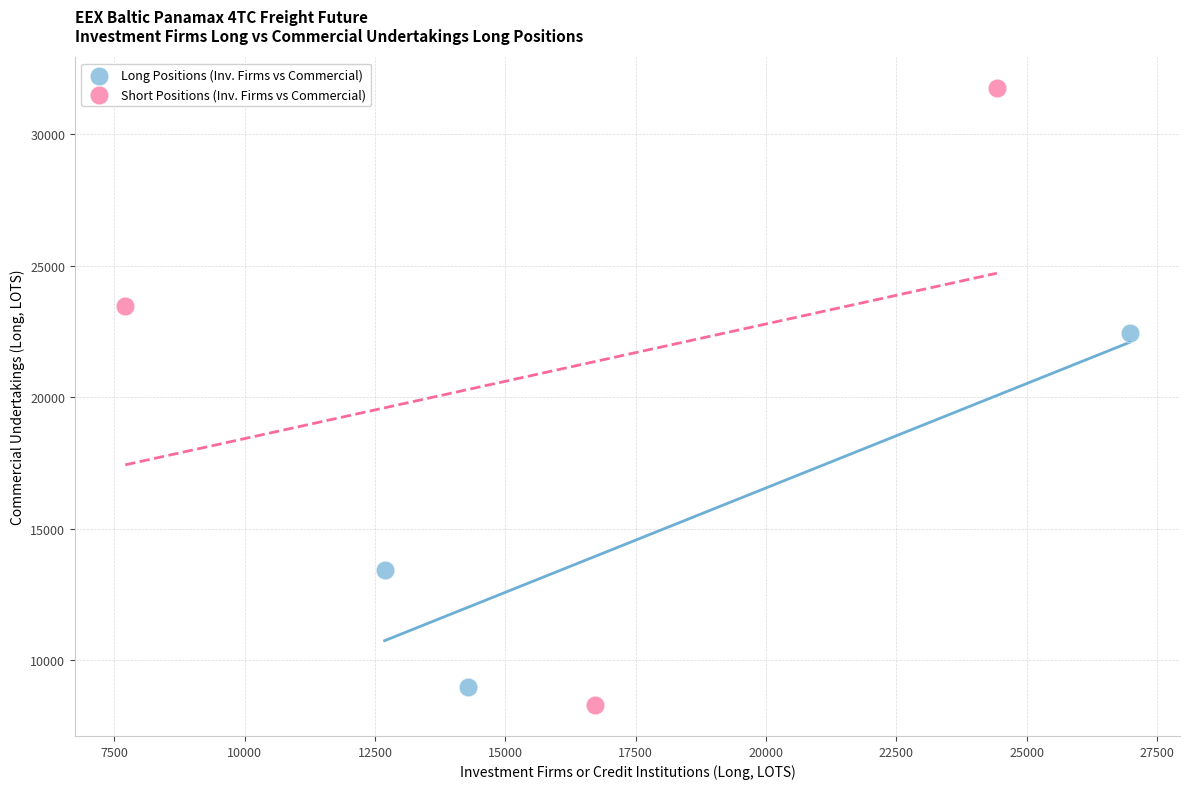

What are all the series names shown in the legend?

Long Positions (Inv. Firms vs Commercial), Short Positions (Inv. Firms vs Commercial)